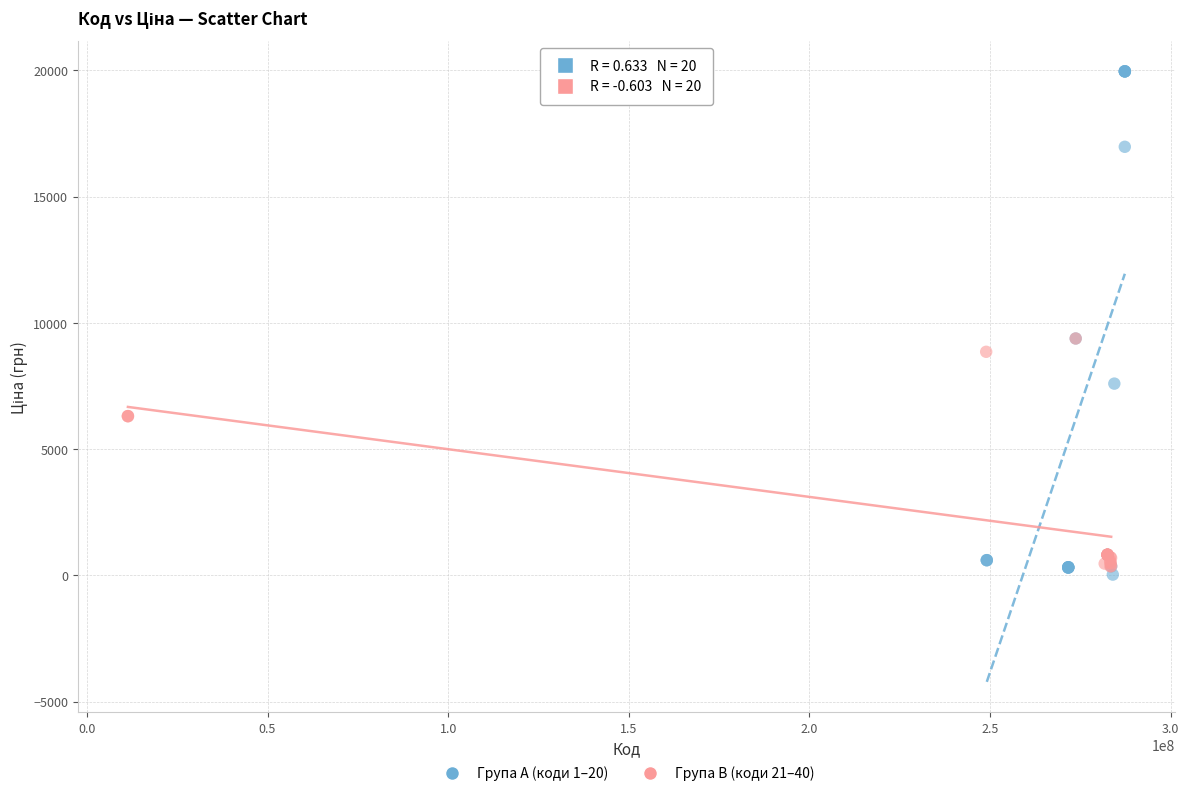

Which series has the widest spread of Y values?

Група A (коди 1–20)